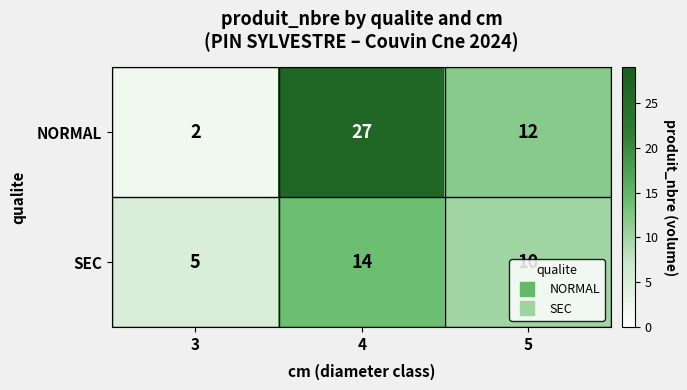

At which category does the chart reach its minimum across all series?

3